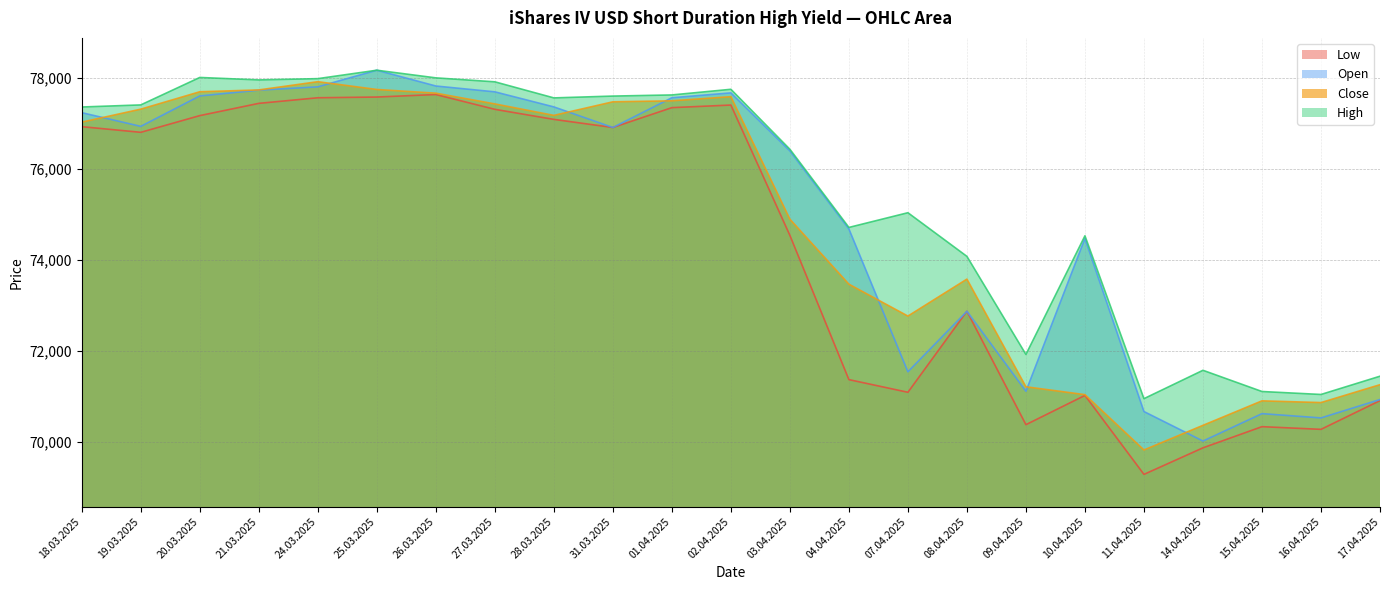

What is the label of the 5th point from the left?

24.03.2025